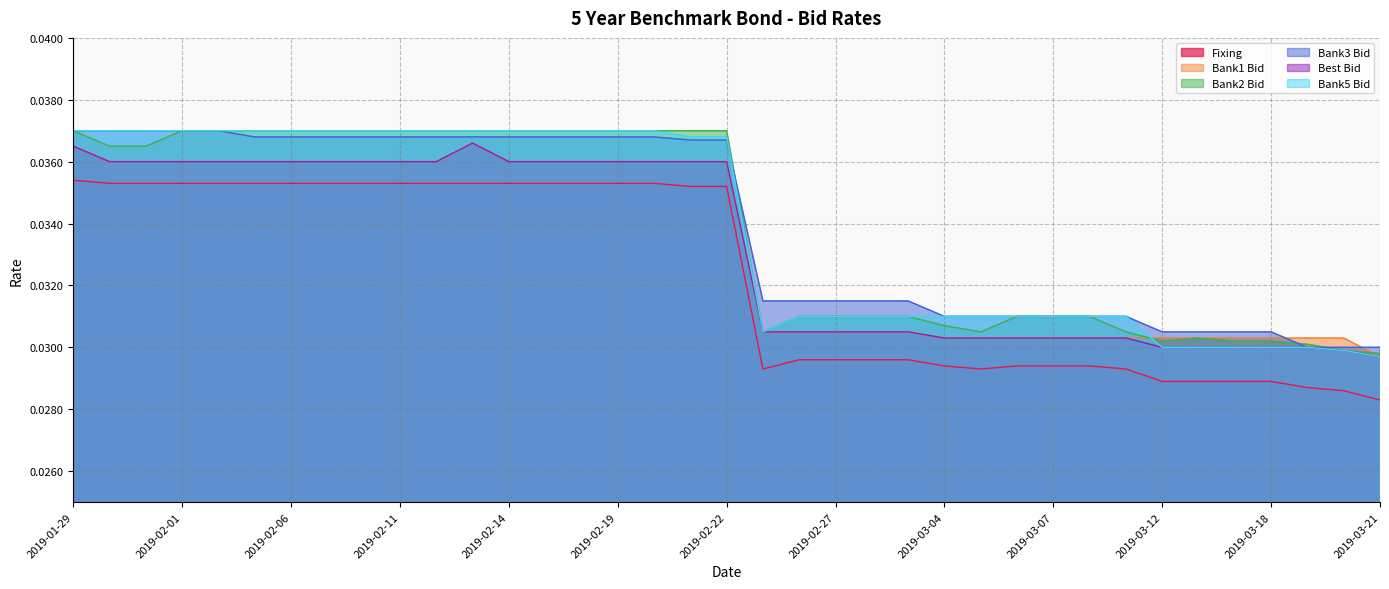

Which series has the largest range (max minus min)?

Bank5 Bid